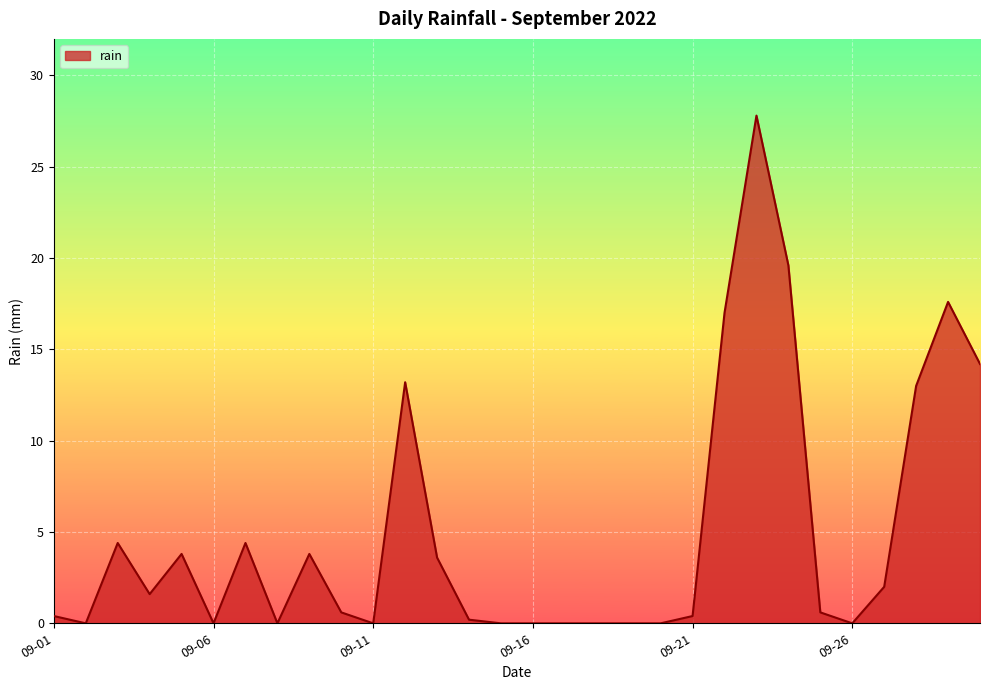

What is the difference between the maximum and minimum values?

27.8